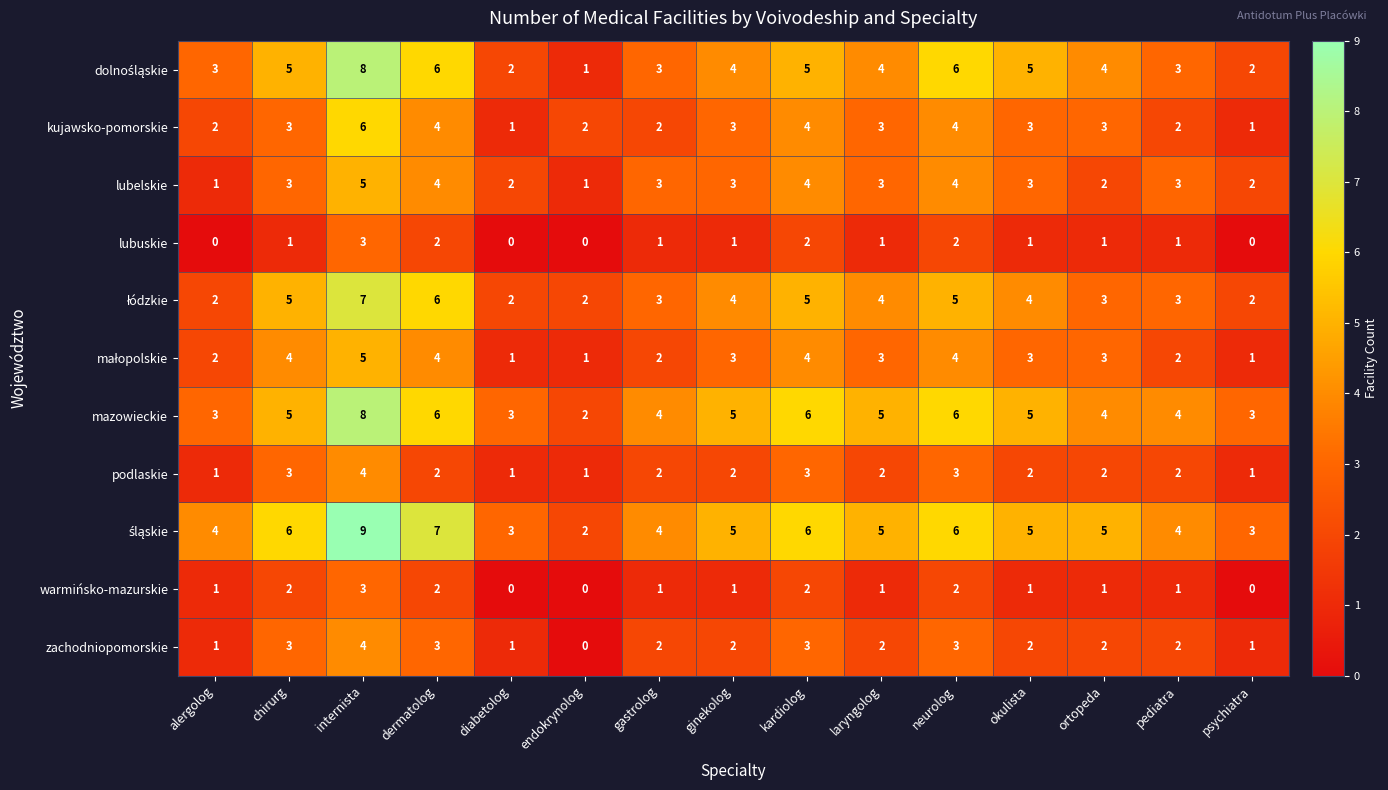

What is the sum of all zachodniopomorskie values?

31